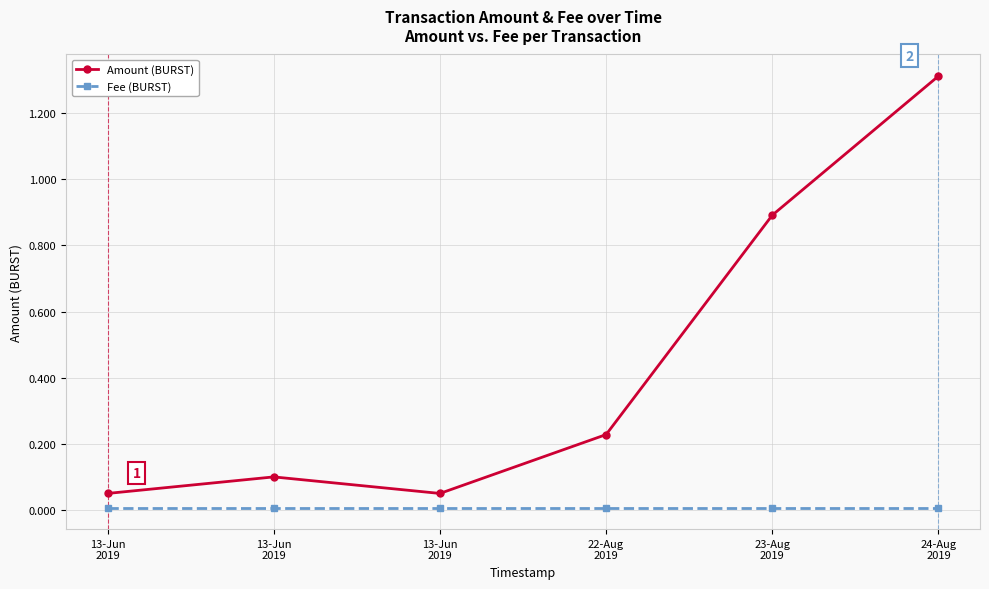

True or false: Fee (BURST) and Amount (BURST) cross at least once.

False